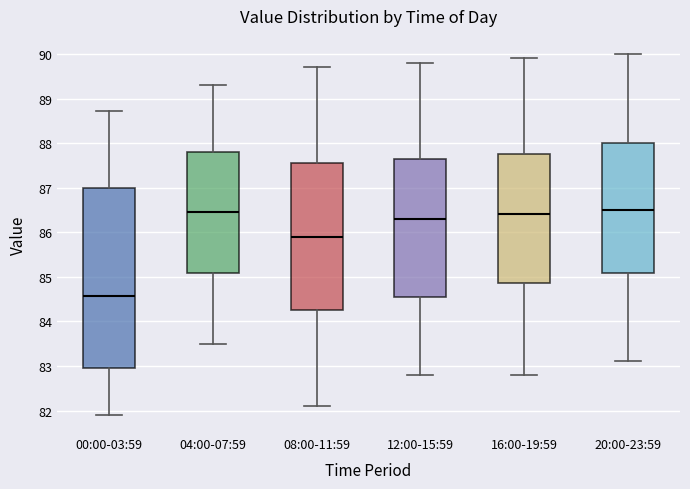

Which box's median line is the lowest?

00:00-03:59